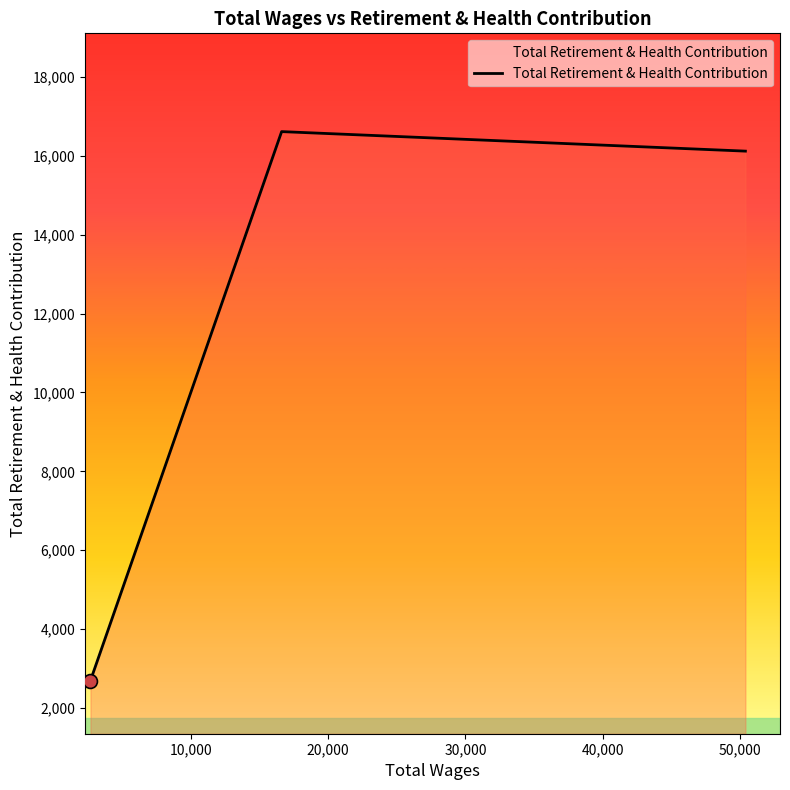

What is the sum of all values?

75788